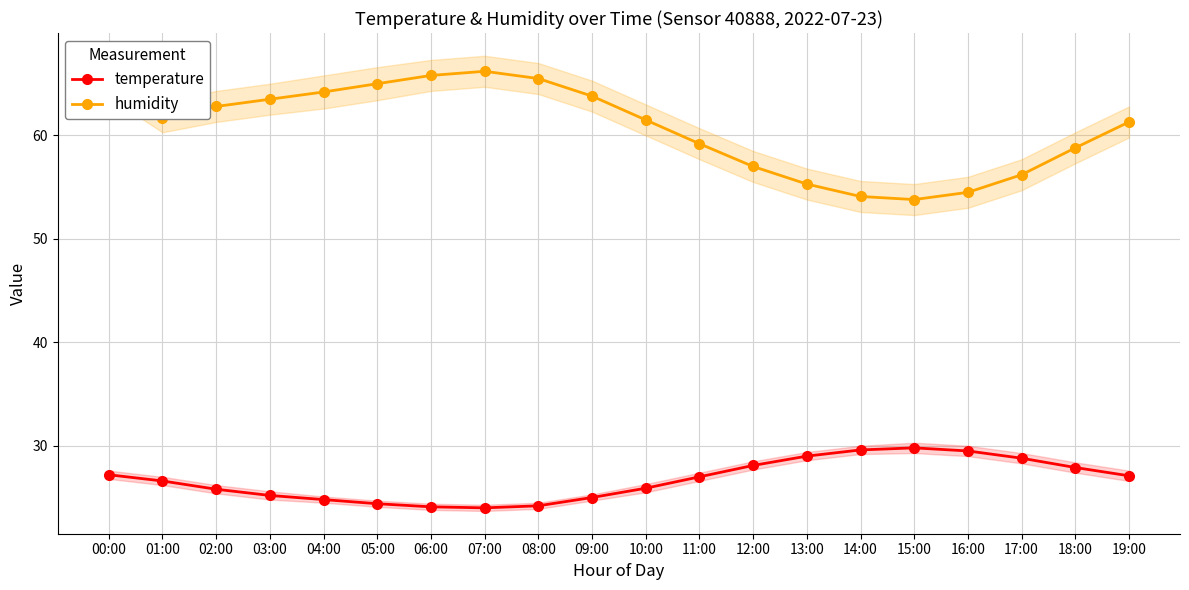

Rank the series by their average value, from highest to lowest.

humidity, temperature